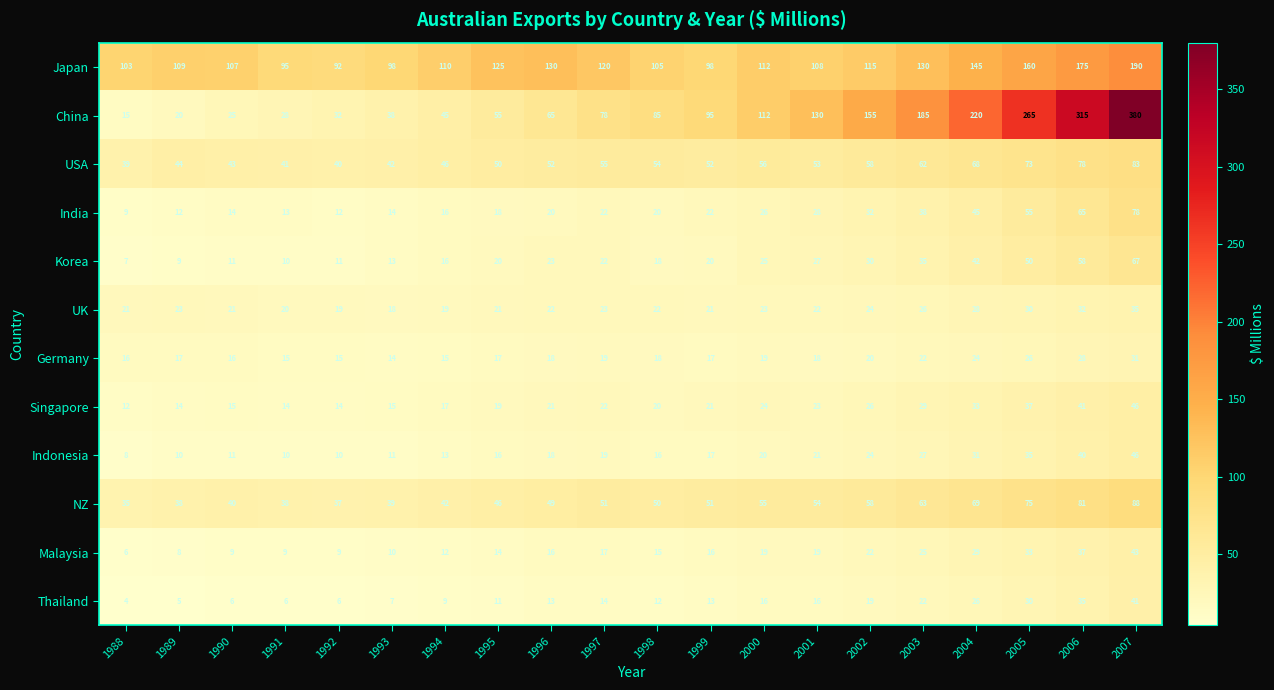

Read the Malaysia value at 1996, to the nearest 5.

15